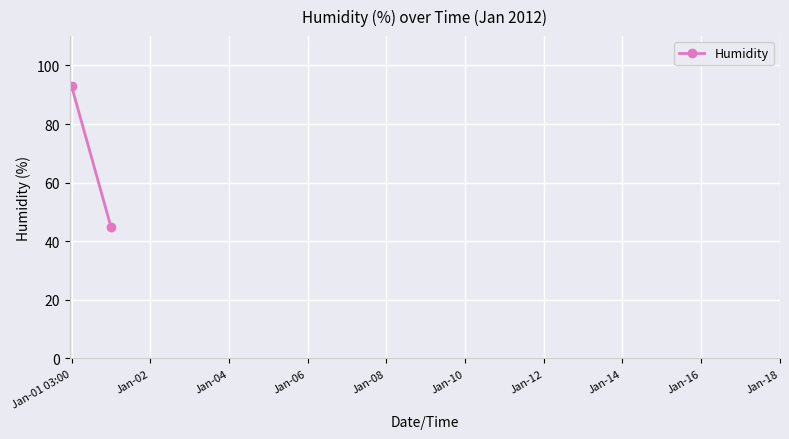

What is the label of the 1st point from the left?

Jan-01 03:00